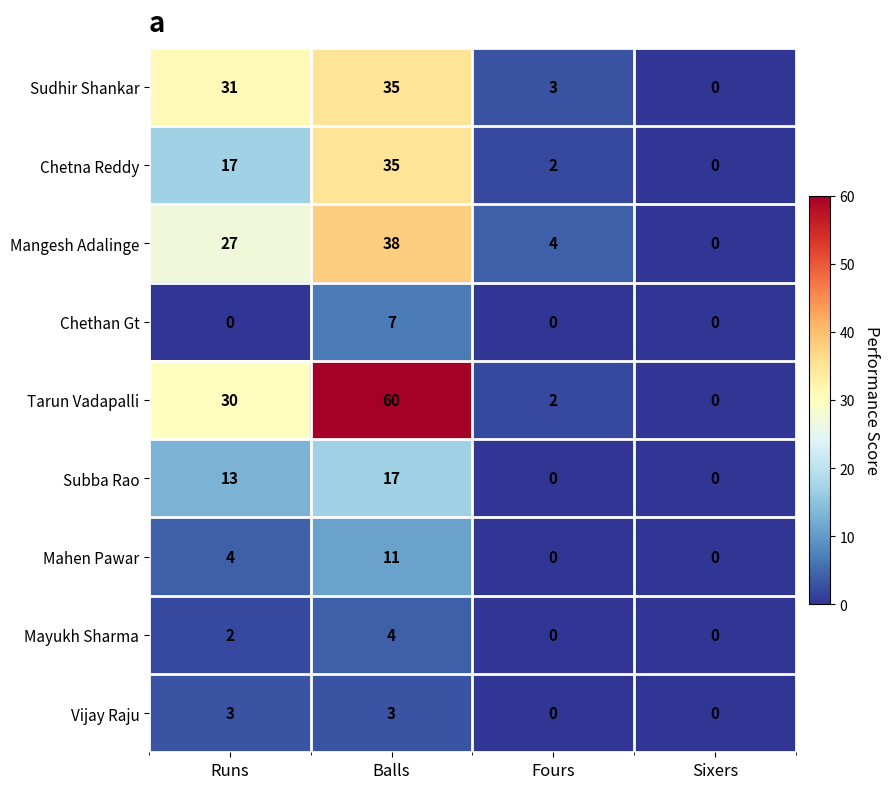

The Sudhir Shankar series shows 0 at Sixers. True or false?

True